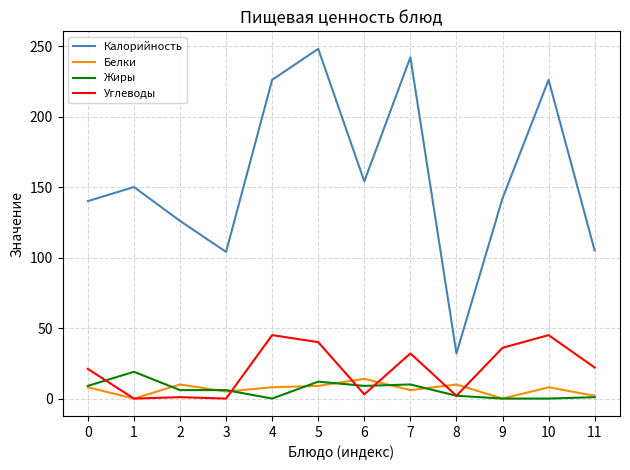

How many lines are shown in the chart?

4